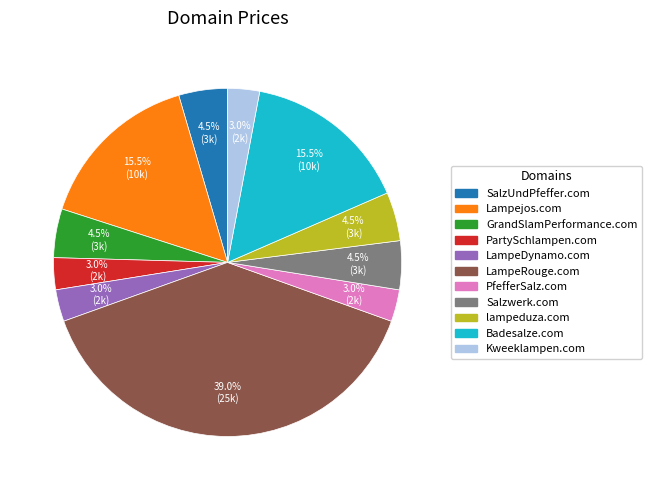

Approximately how many times larger is the value at lampeduza.com compared to Lampejos.com?

0.3